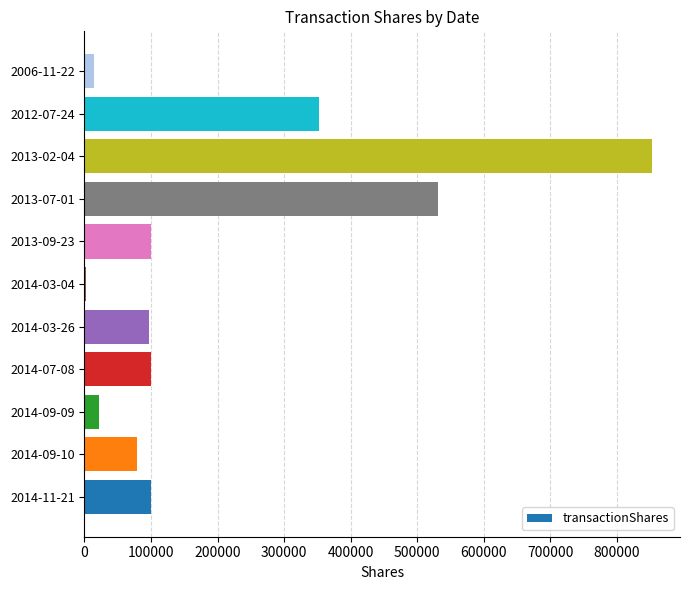

At which label is the value closest to 427375?

2012-07-24